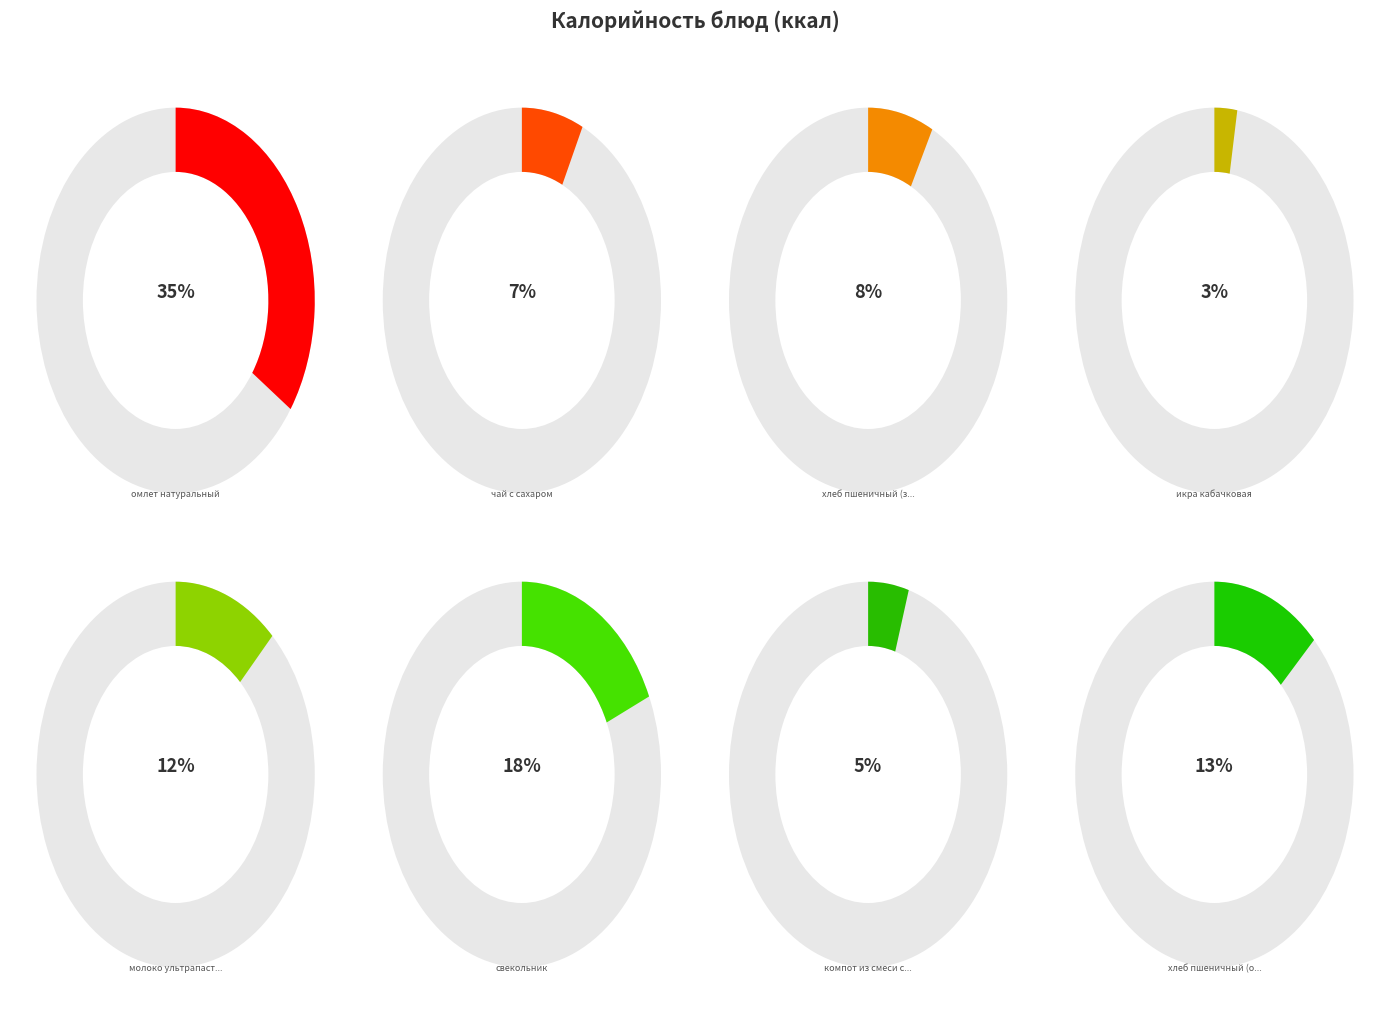

What percentage is the молоко ультрапастеризованное slice, to the nearest percent?

12%